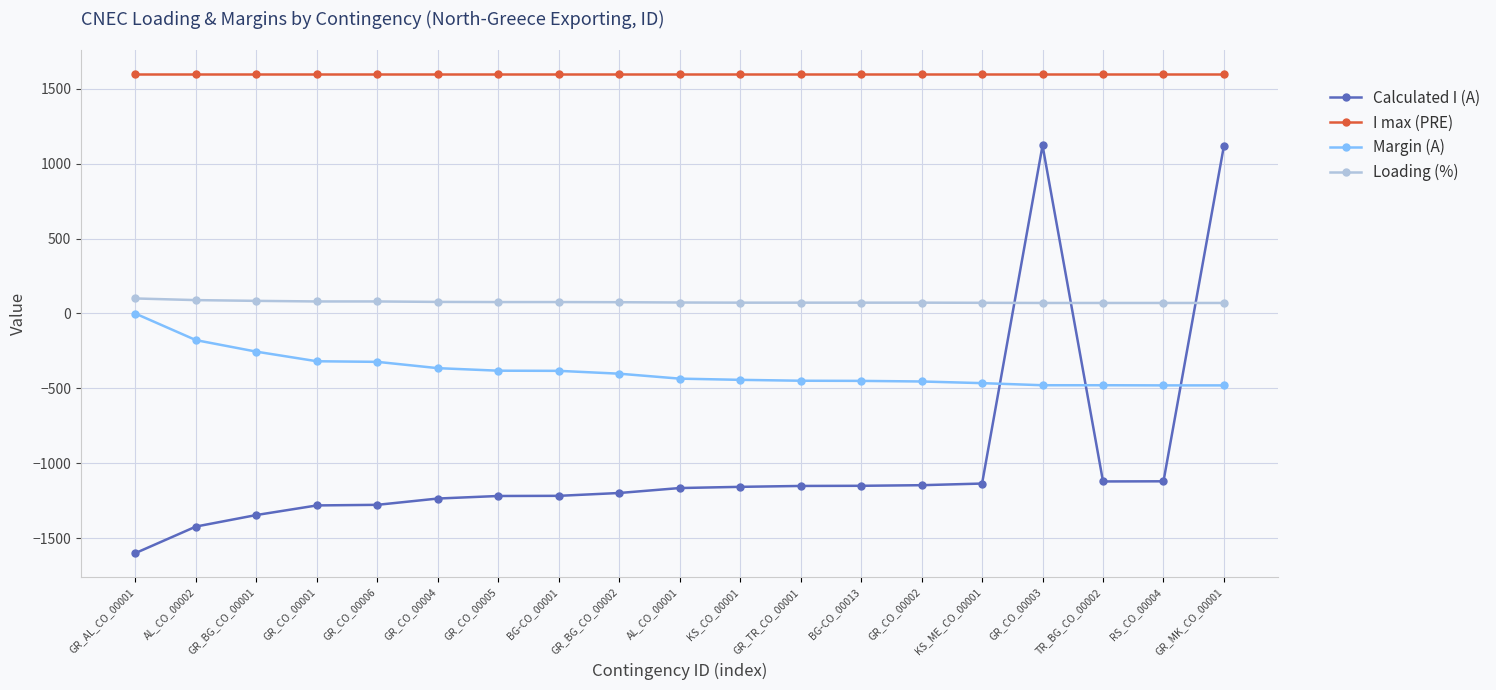

What is the label of the 6th point from the left?

GR_CO_00004